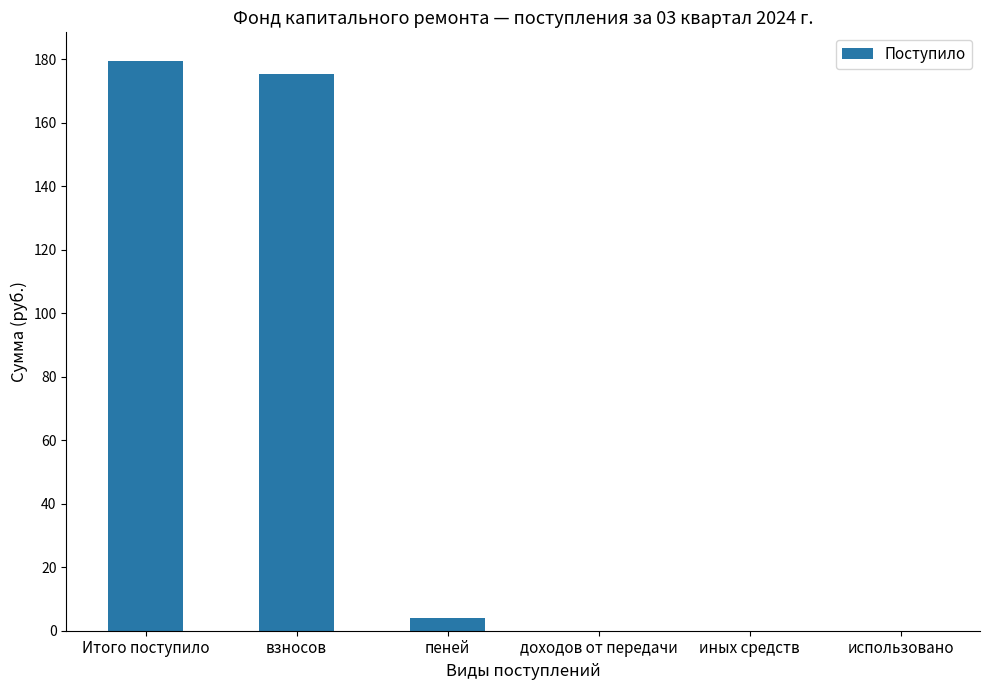

How many distinct data groups are displayed?

1